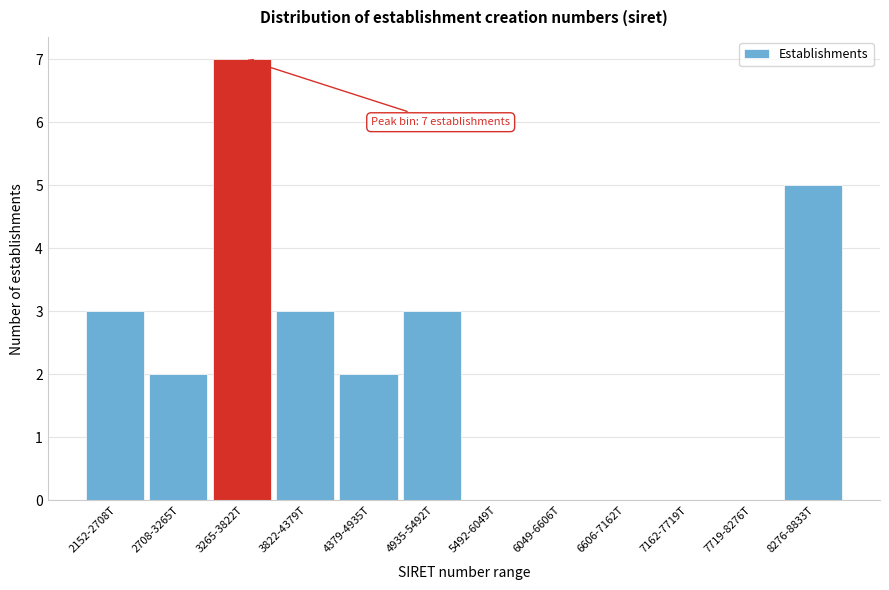

Reading right to left, extract all data points from this chart.

8276-8833T=5	7719-8276T=0	7162-7719T=0	6606-7162T=0	6049-6606T=0	5492-6049T=0	4935-5492T=3	4379-4935T=2	3822-4379T=3	3265-3822T=7	2708-3265T=2	2152-2708T=3